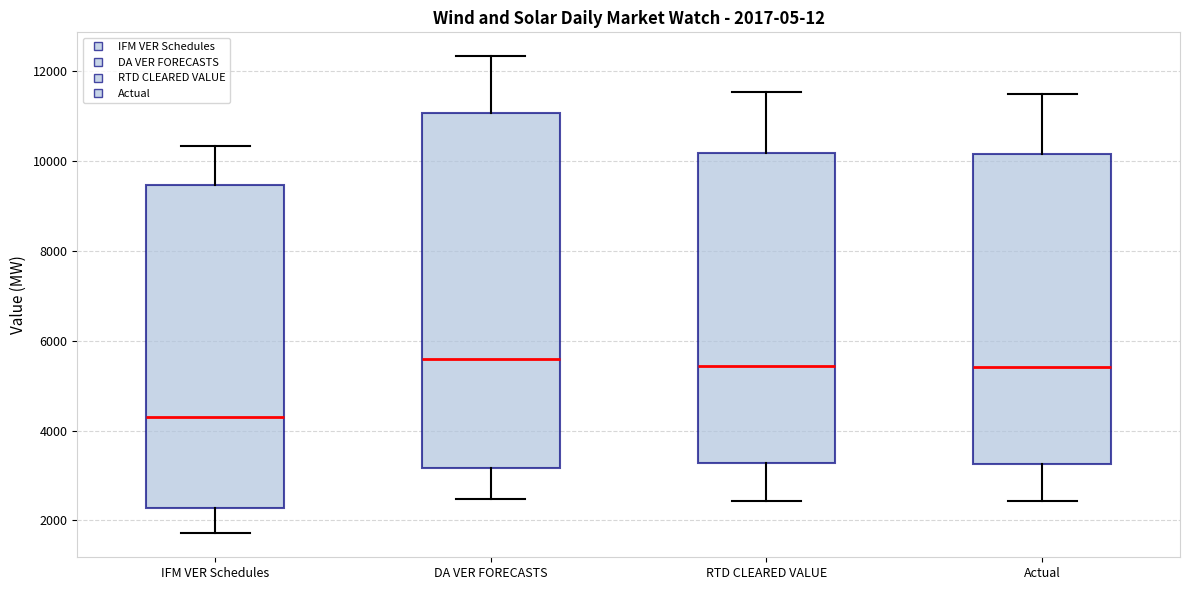

Which box is the tallest, from its lower edge to its upper edge?

DA VER FORECASTS